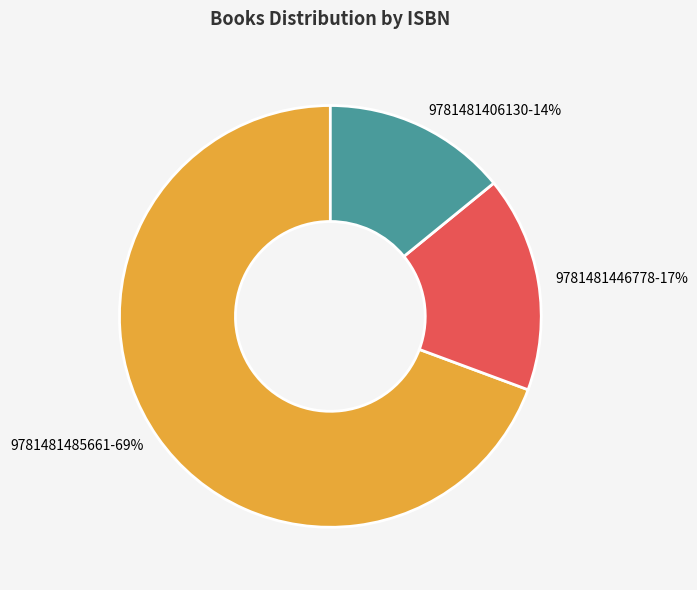

To the nearest percent, what is the combined percentage of 9781481406130 and 9781481446778?

31%